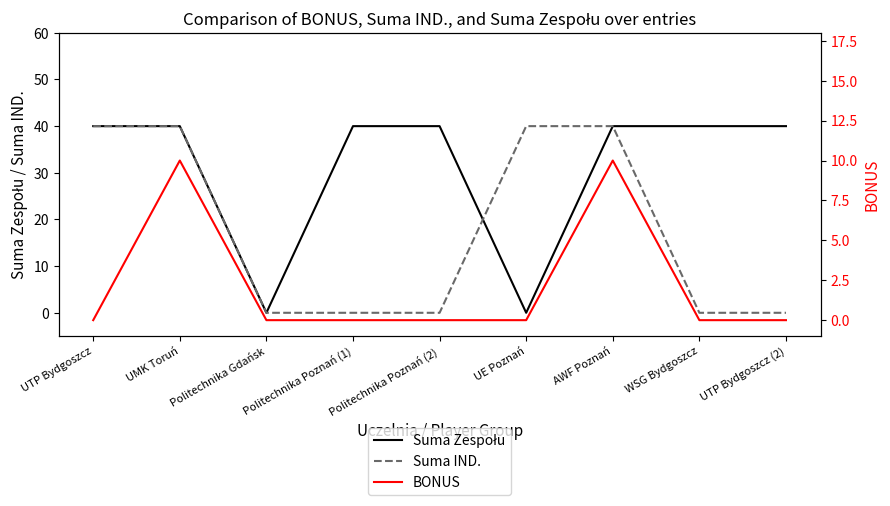

How many data points in Suma IND. are above 0?

4